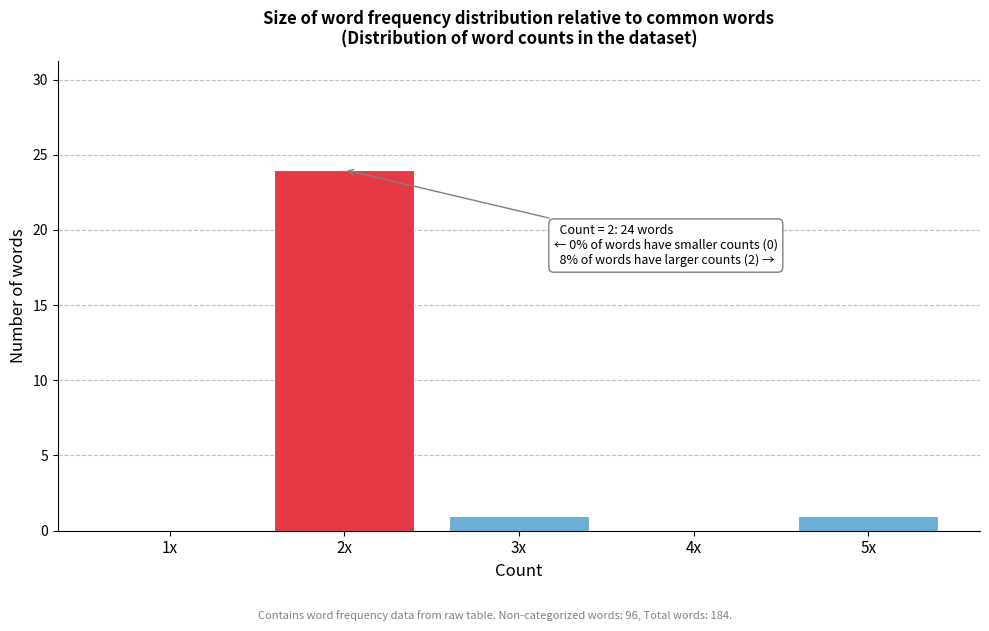

Reading left to right, extract all data points from this chart.

1x=0	2x=24	3x=1	4x=0	5x=1